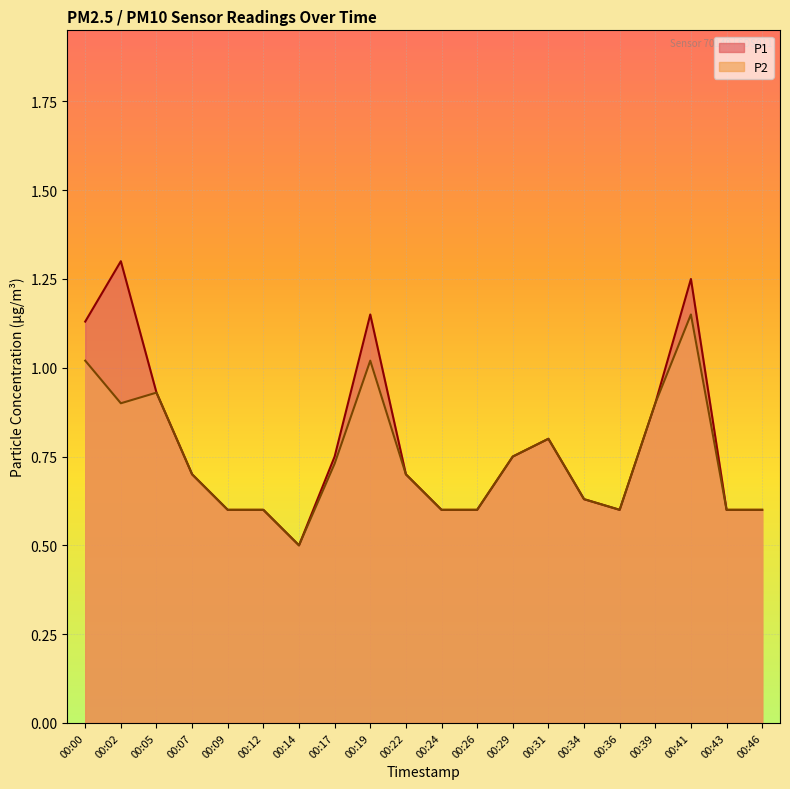

In P2, how many points are lower than both neighbors (excluding endpoints)?

3